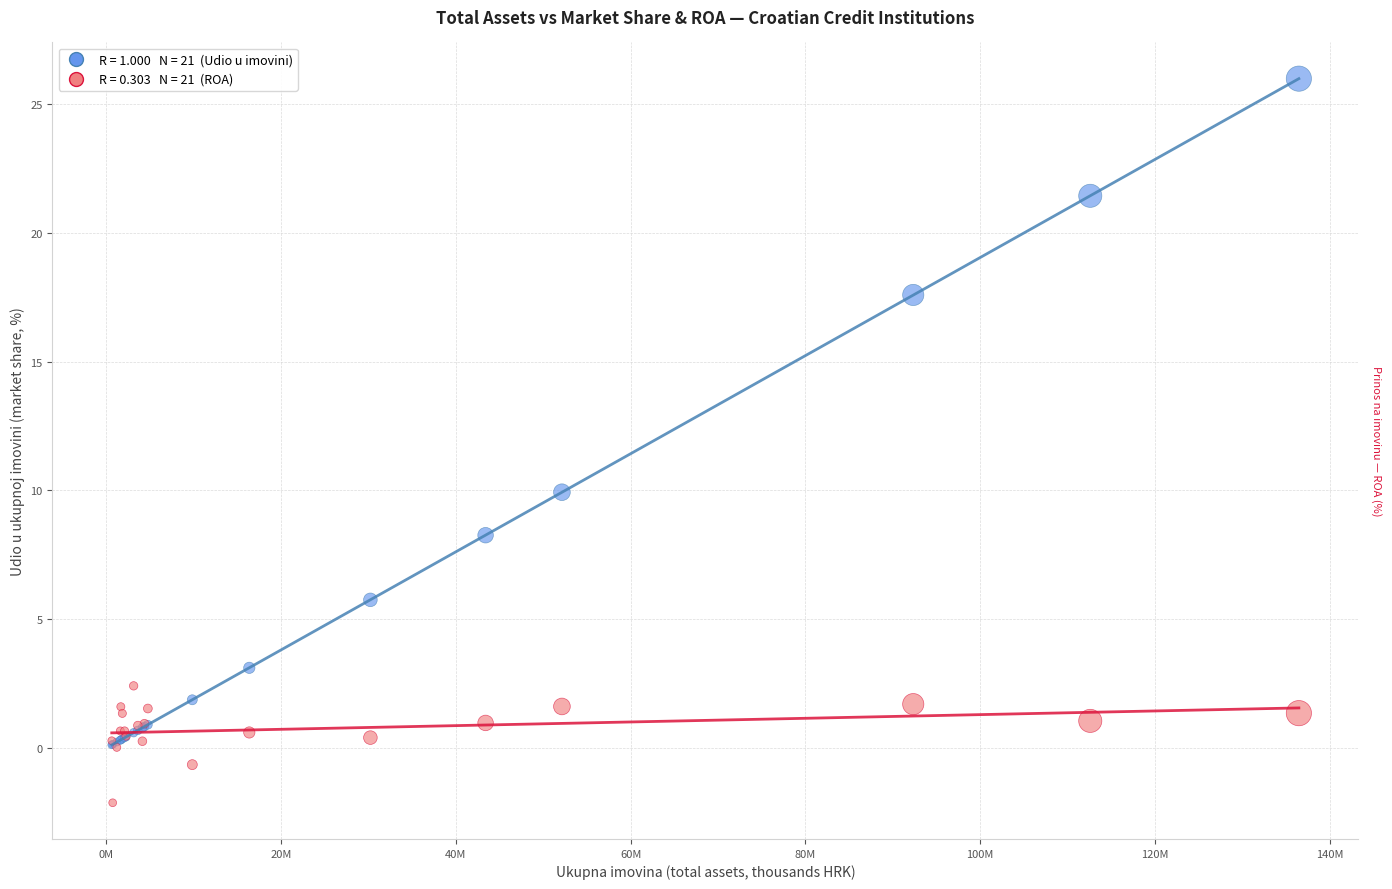

Across all series, what Y value is closest to 11?

9.9